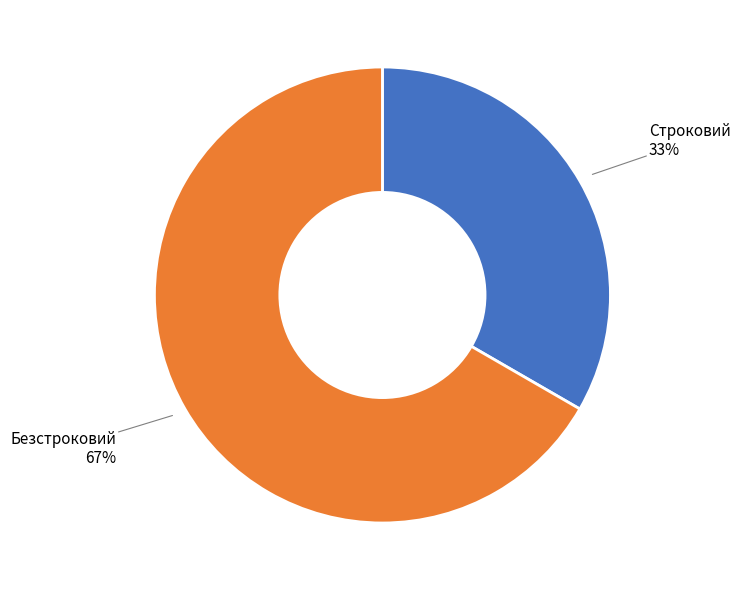

Is there any slice that represents more than half of the pie?

Yes